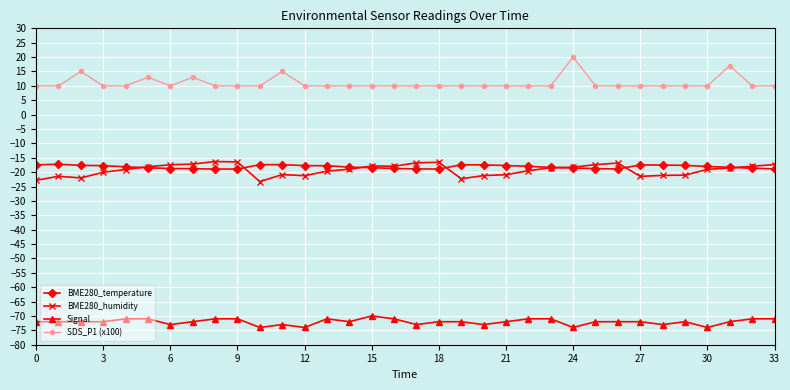

What is the maximum value for SDS_P1 (x100)?

20.0